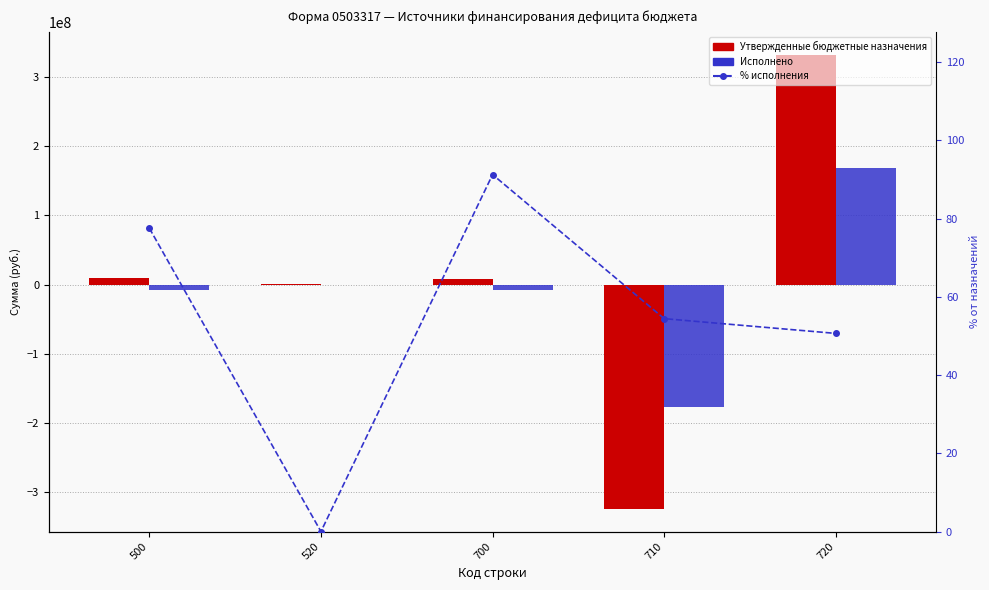

At which label does % исполнения first exceed 54?

500